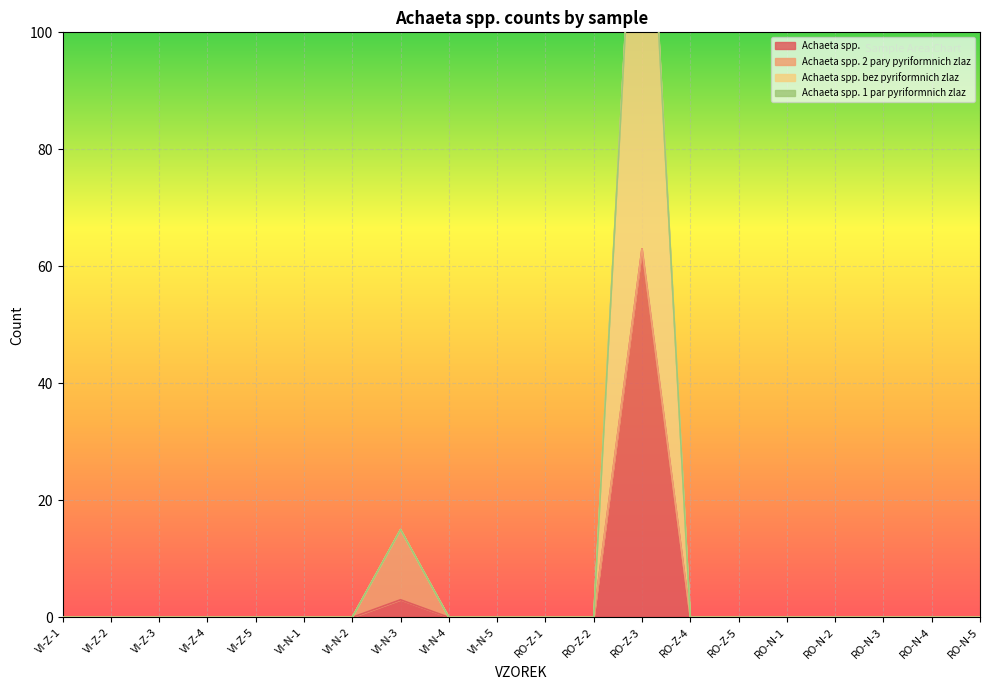

At which category is the sum across all series the highest?

RO-Z-3